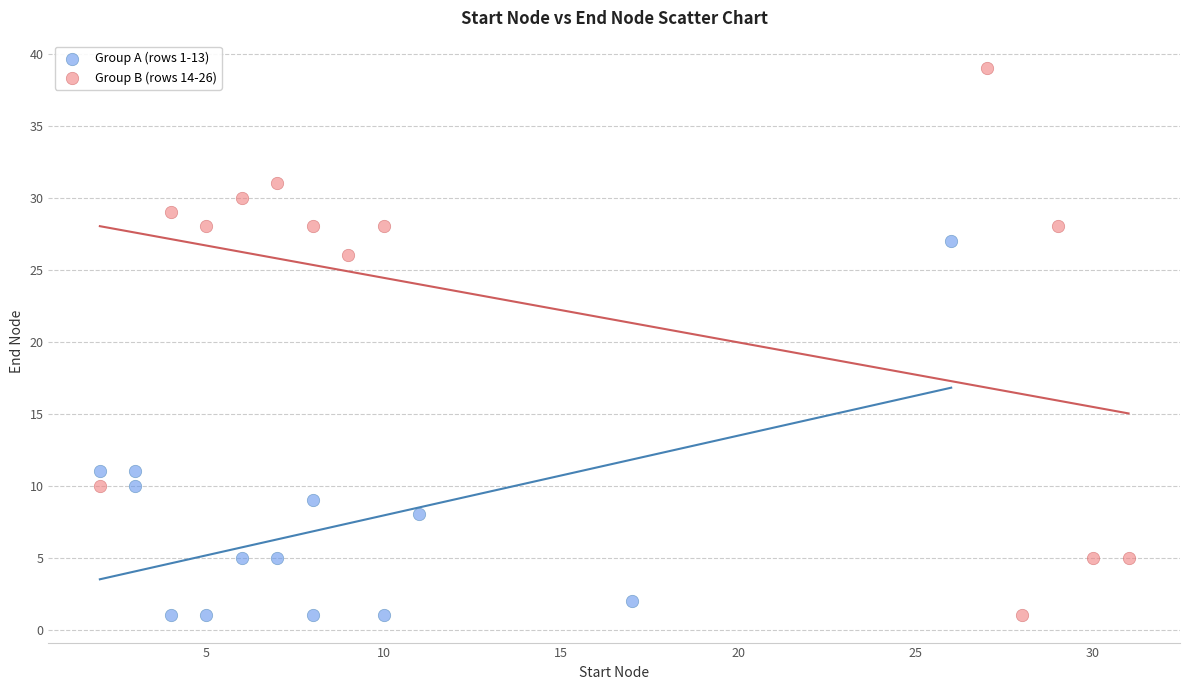

Which series has the largest Y range (max minus min)?

Group B (rows 14-26)